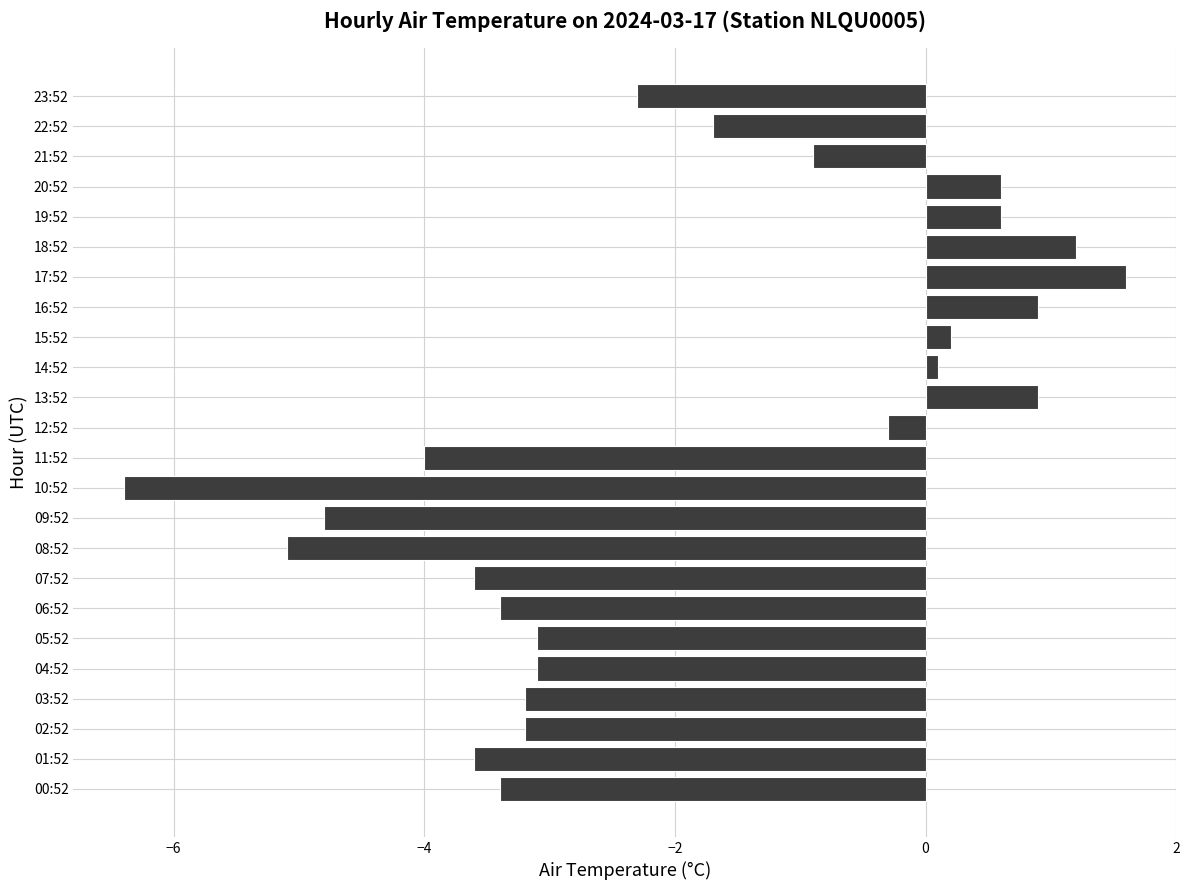

What is the difference between the maximum and second lowest values?

6.7